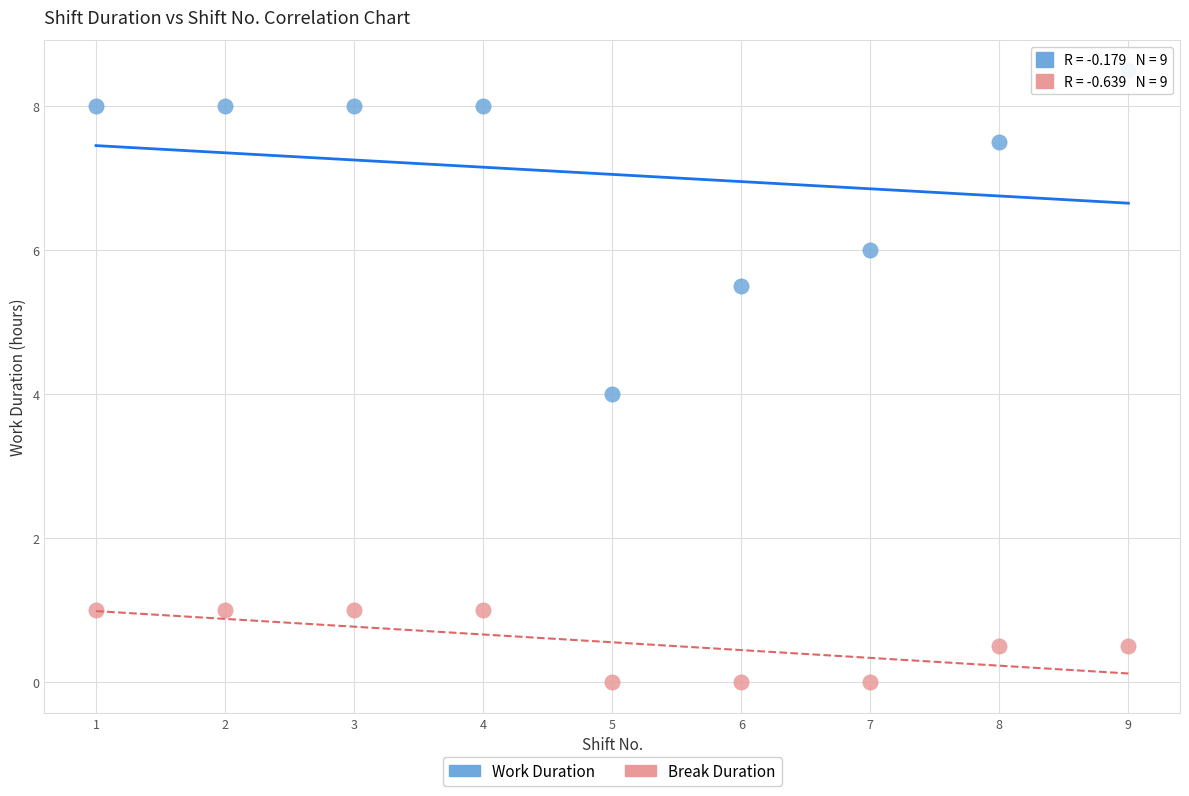

Which series contains the lowest Y value?

Break Duration